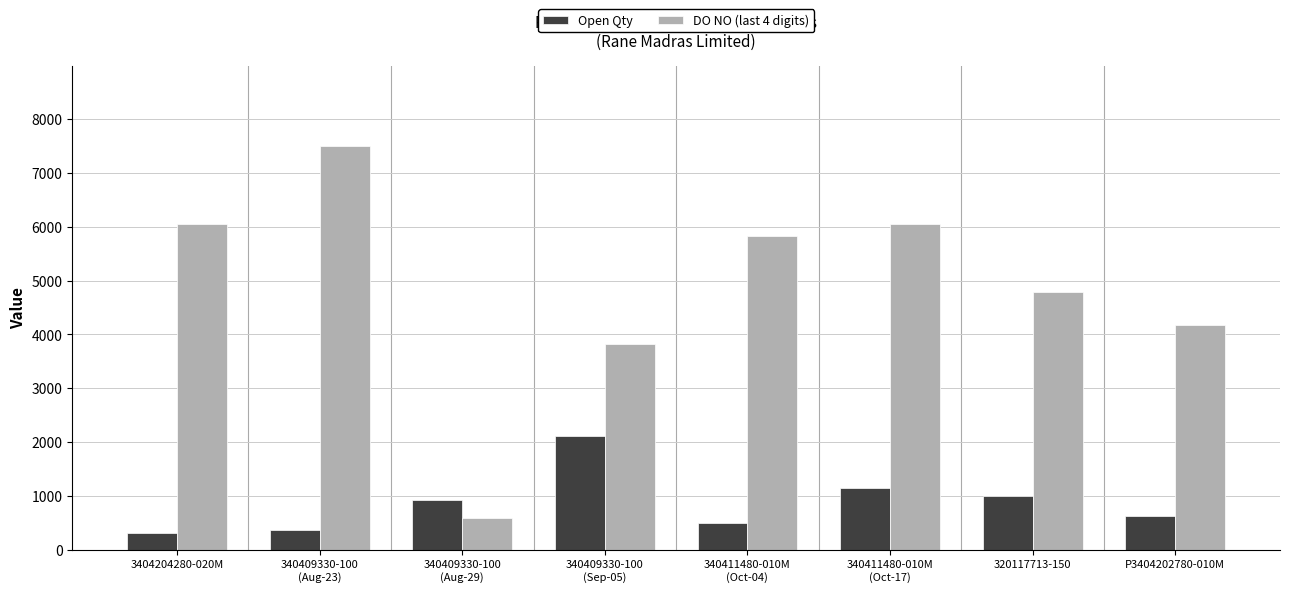

At which category is the sum across all series the highest?

340409330-100
(Aug-23)